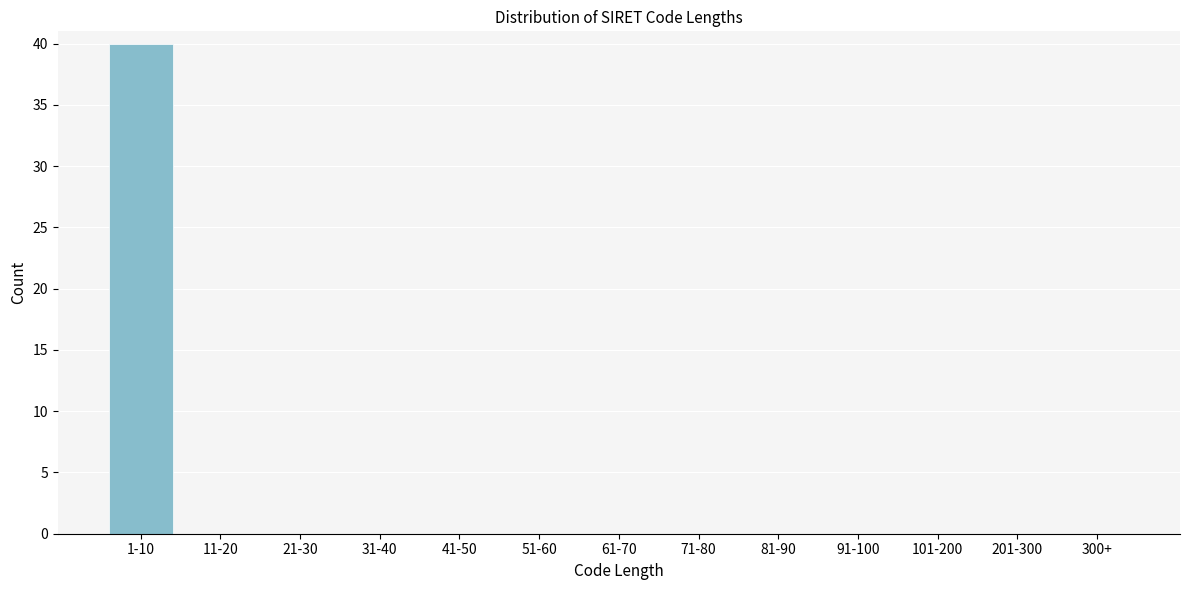

Reading right to left, what are all the values shown in this chart?

300+=0	201-300=0	101-200=0	91-100=0	81-90=0	71-80=0	61-70=0	51-60=0	41-50=0	31-40=0	21-30=0	11-20=0	1-10=40